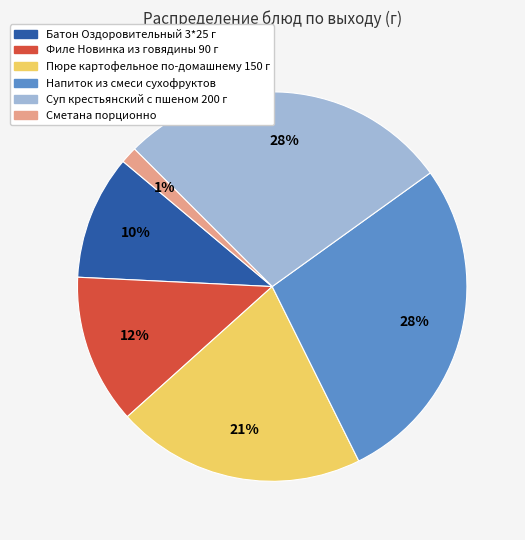

Is the sum of Филе Новинка из говядины 90 г and Пюре картофельное по-домашнему 150 г greater than half?

No